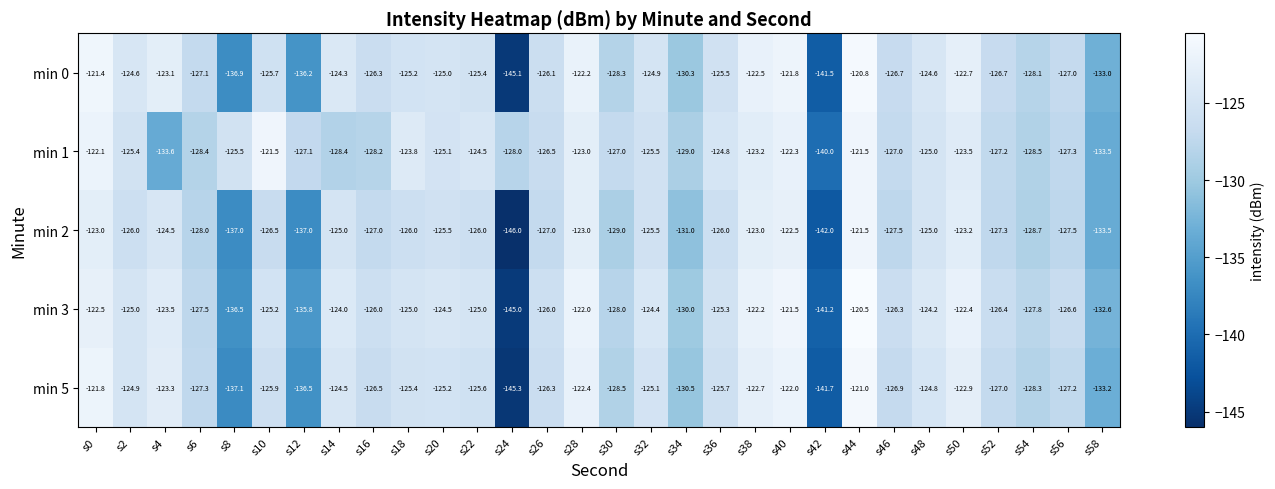

Is it true that min 2 equals -127.5 at s46?

True